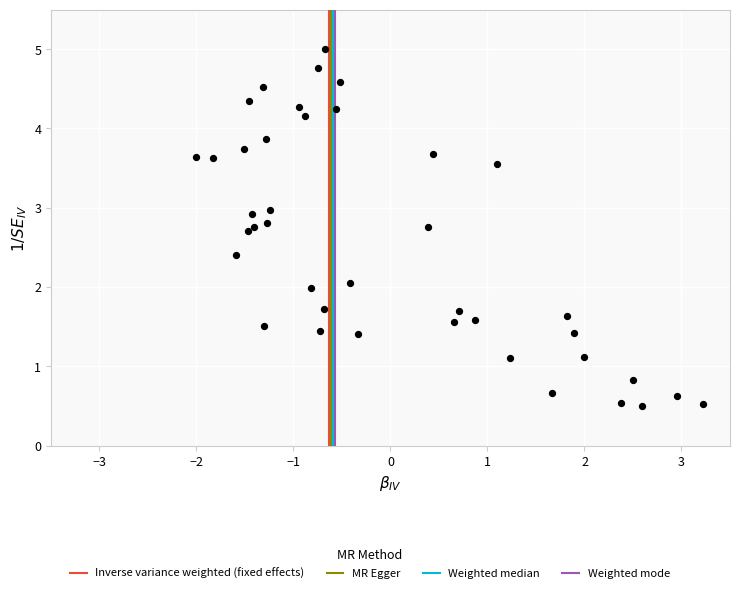

What is the range of Y values (max minus min)?

4.5